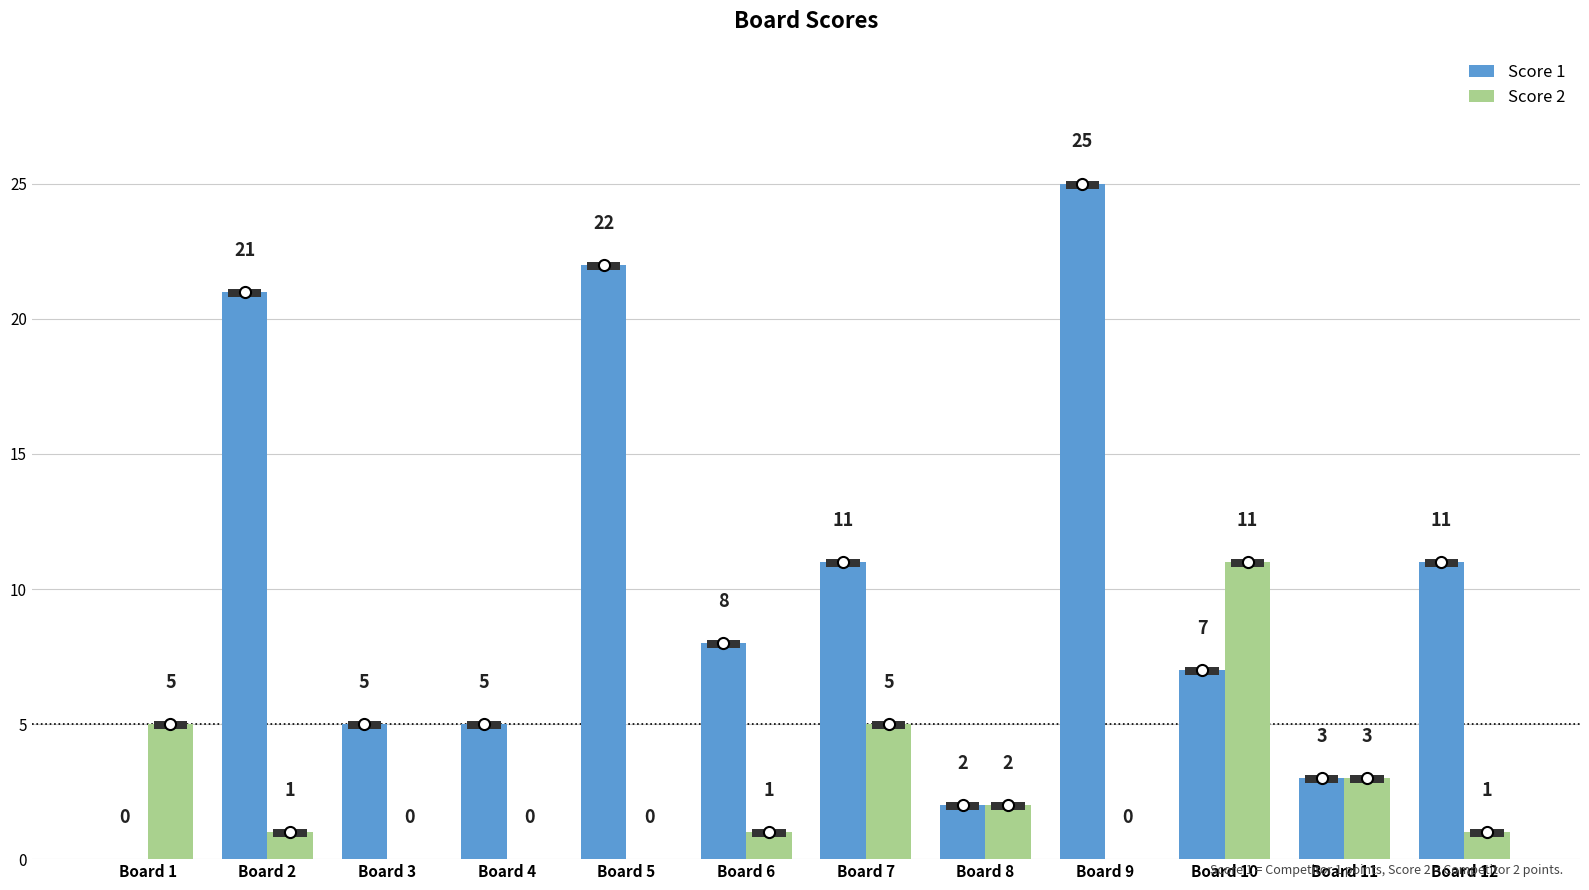

What is the sum of the Score 1 values at Board 11 and Board 8?

5